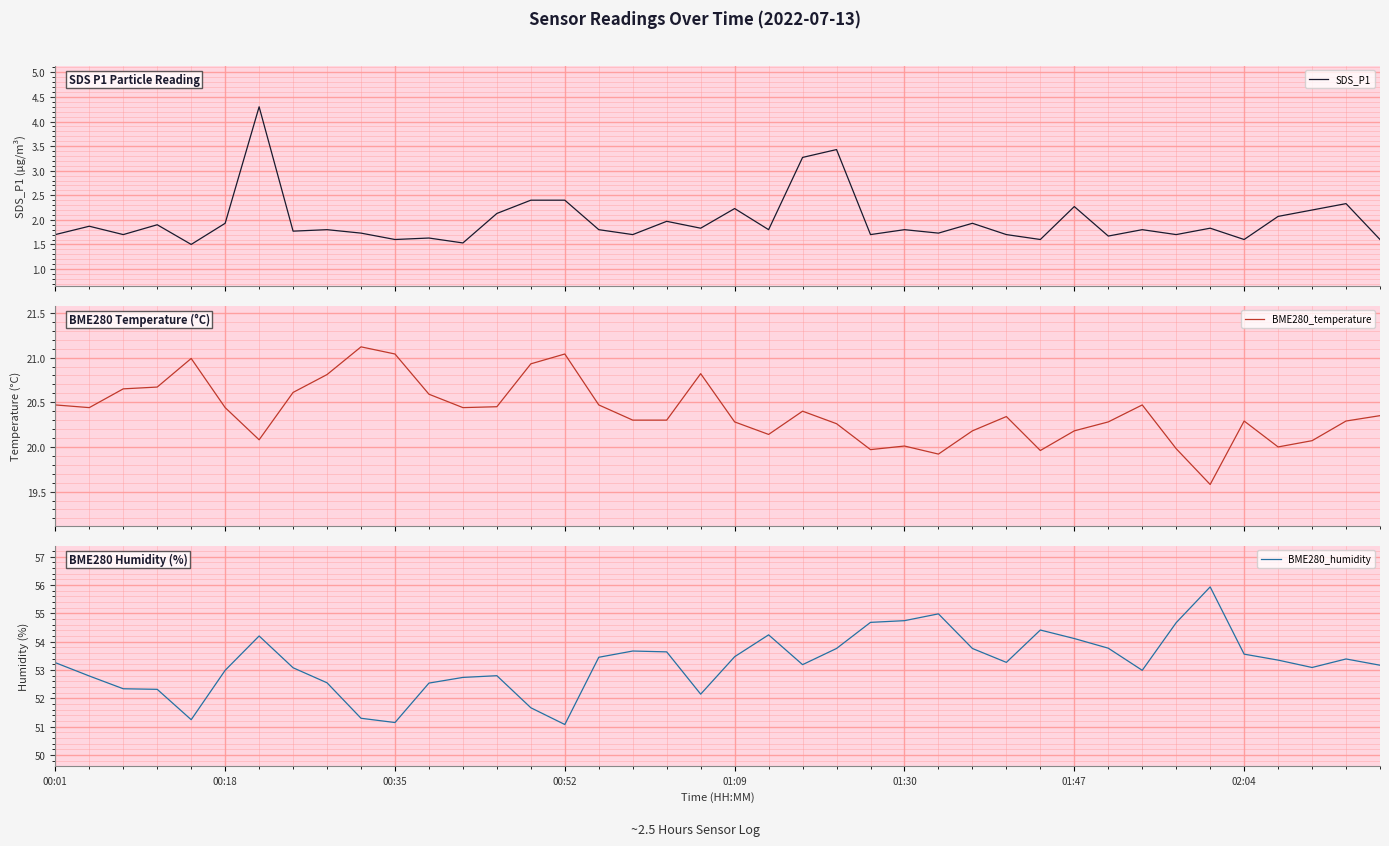

Which series has the largest range (max minus min)?

BME280_humidity